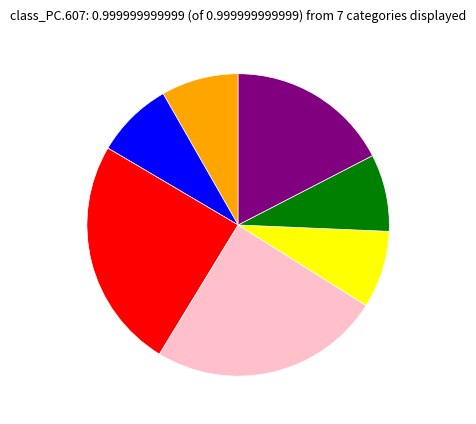

Is there any slice that represents more than half of the pie?

No